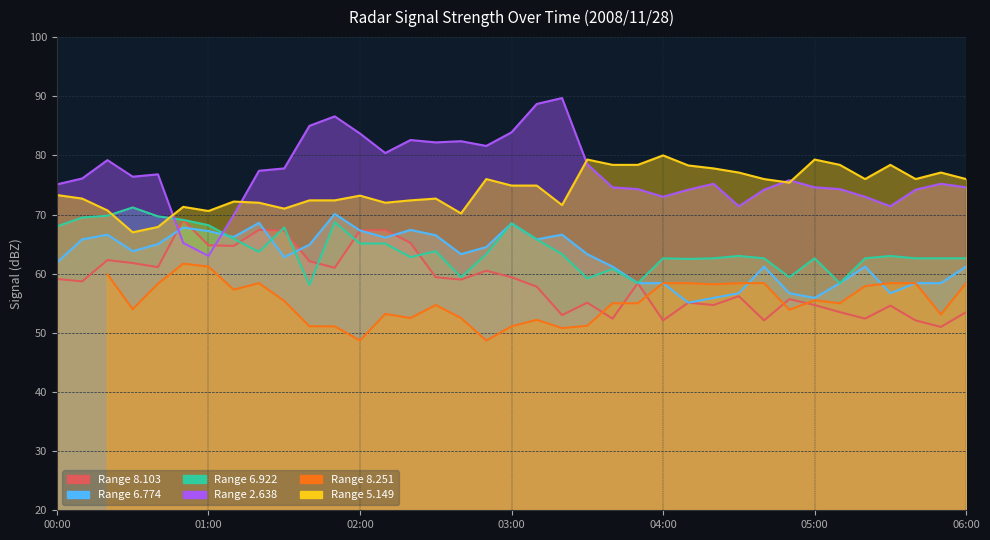

Which series ends up on top after the final intersection of   6.922 and   8.103?

  6.922